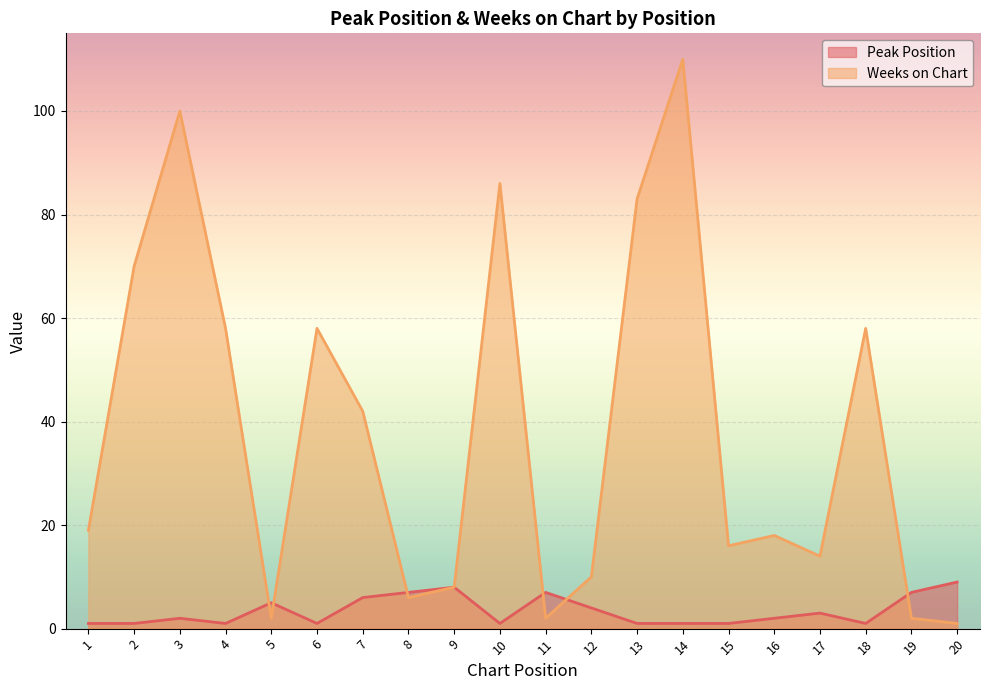

Where is the first local maximum for Weeks on Chart?

3